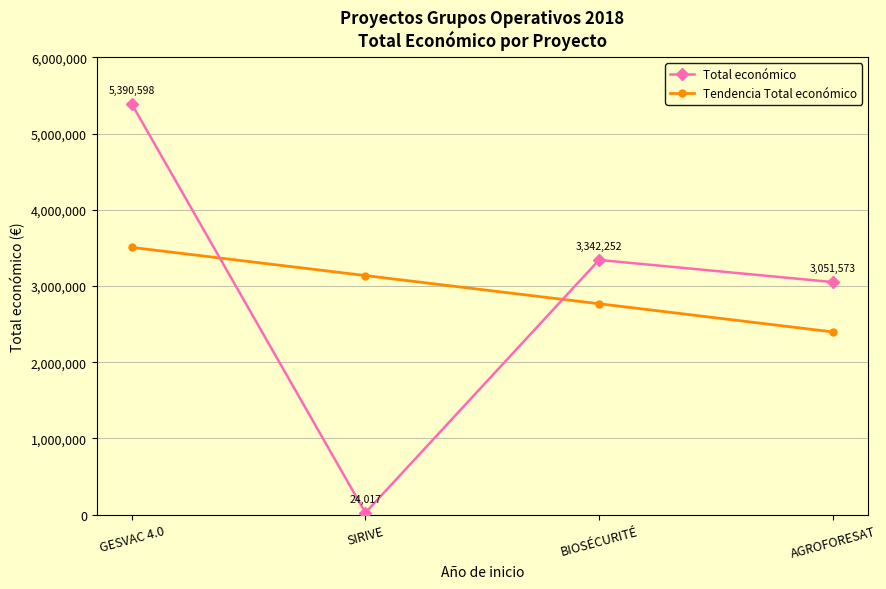

How many lines are shown in the chart?

2